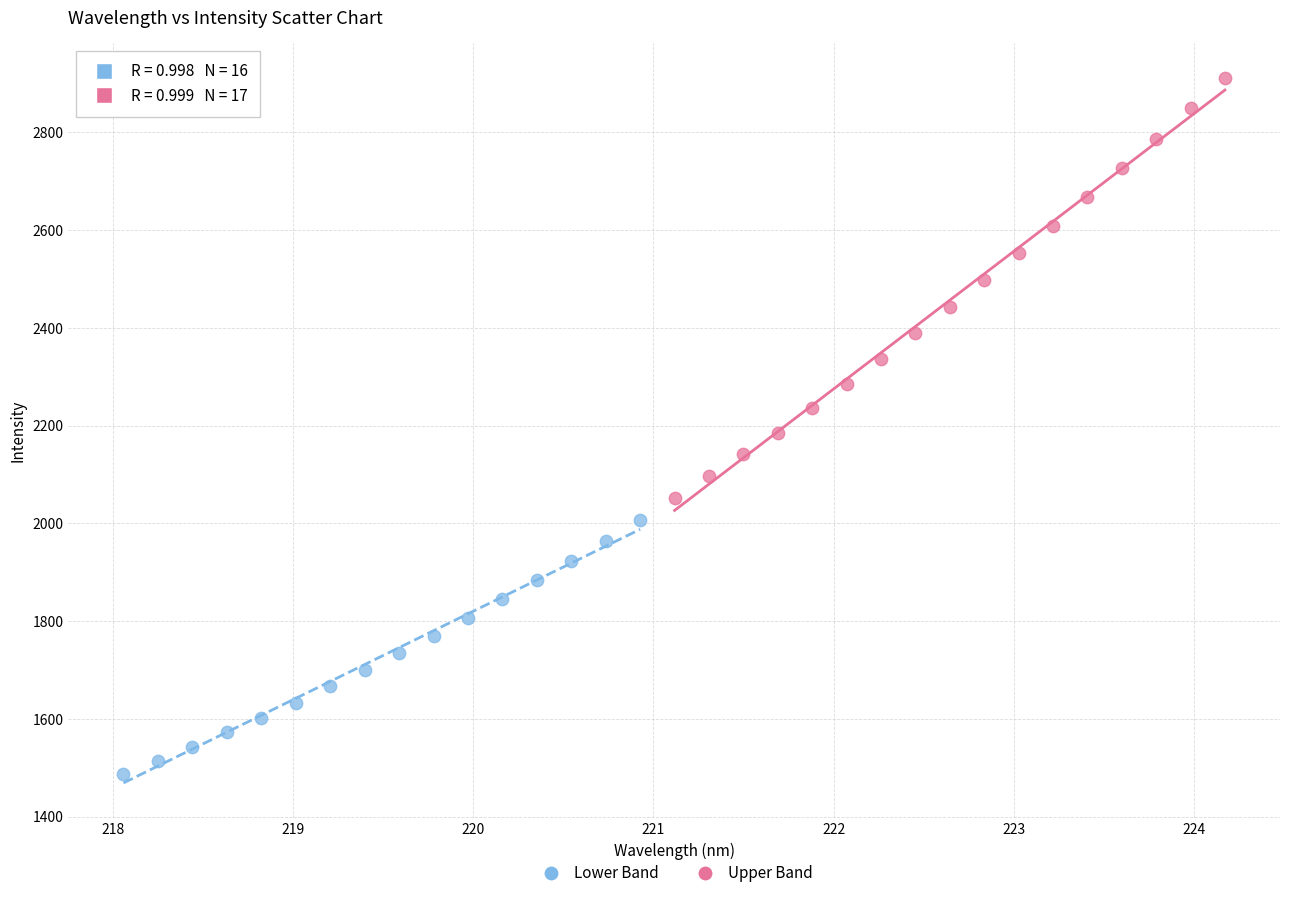

Which series has the largest Y range (max minus min)?

Upper Band